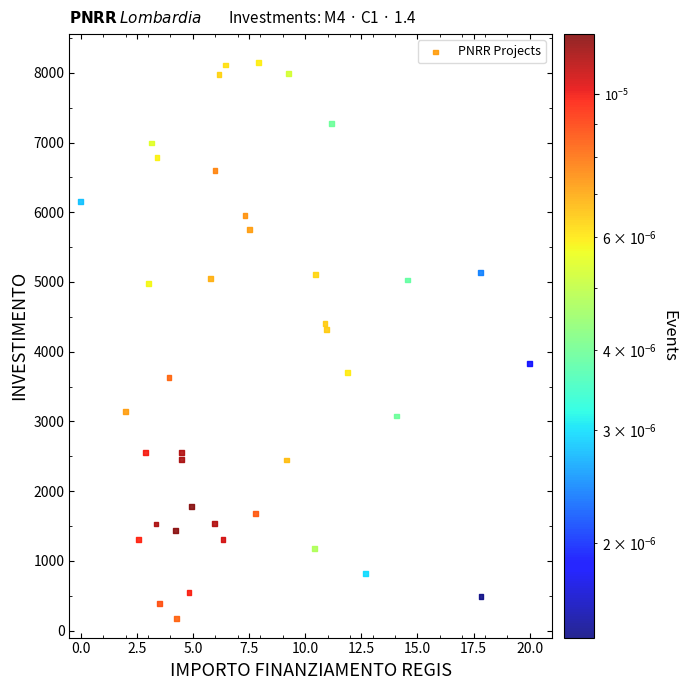

What is the range of X values (max minus min)?

20.0